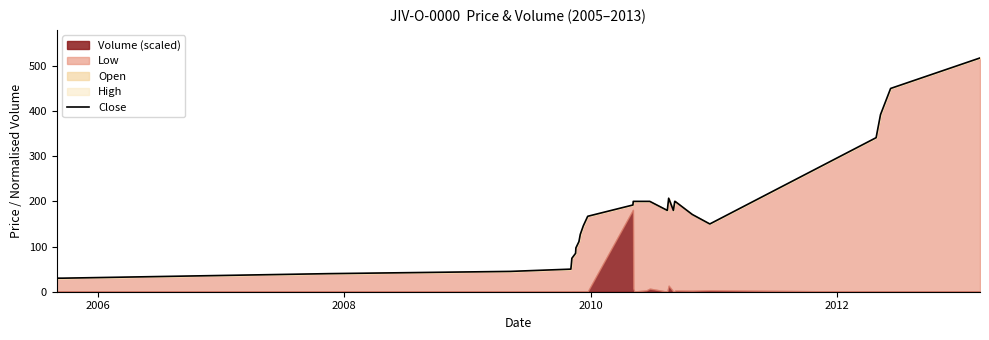

What is the value of the 6th point from the left?

57.0